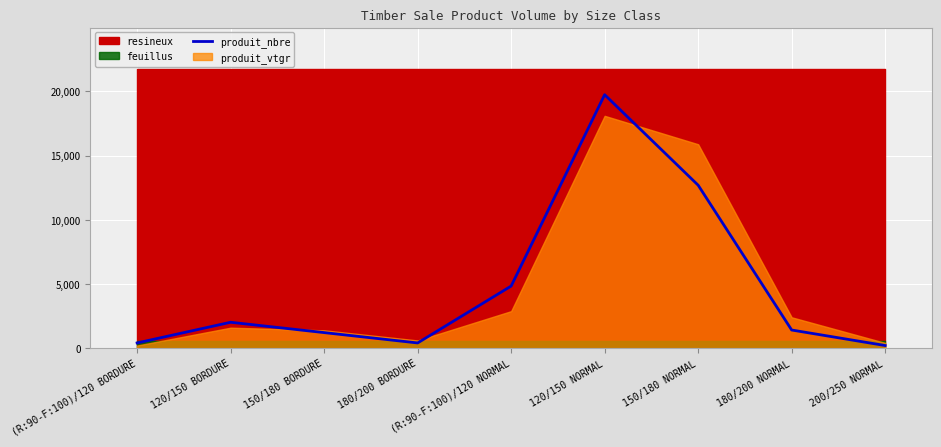

Reading left to right, transcribe all the data shown in this chart.

(R:90-F:100)/120 BORDURE=402.9	120/150 BORDURE=2014.7	150/180 BORDURE=1208.8	180/200 BORDURE=402.9	(R:90-F:100)/120 NORMAL=4835.3	120/150 NORMAL=19744.3	150/180 NORMAL=12692.8	180/200 NORMAL=1410.3	200/250 NORMAL=201.5